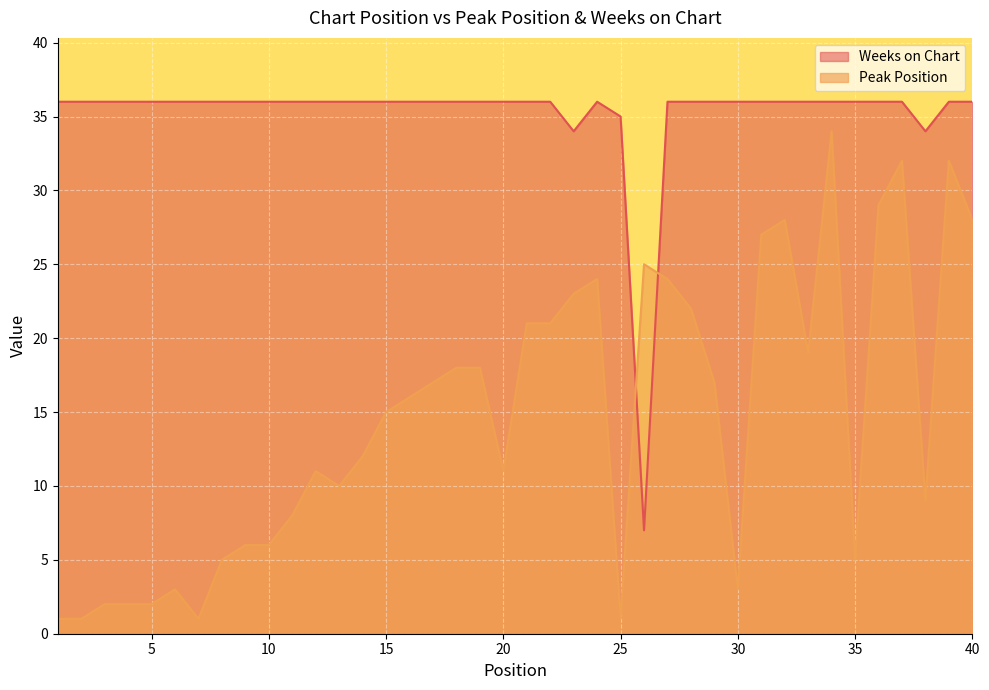

How many times do Peak Position and Weeks on Chart cross each other?

2